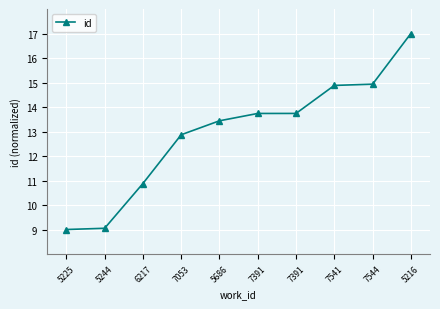

How many values exceed 13?

6